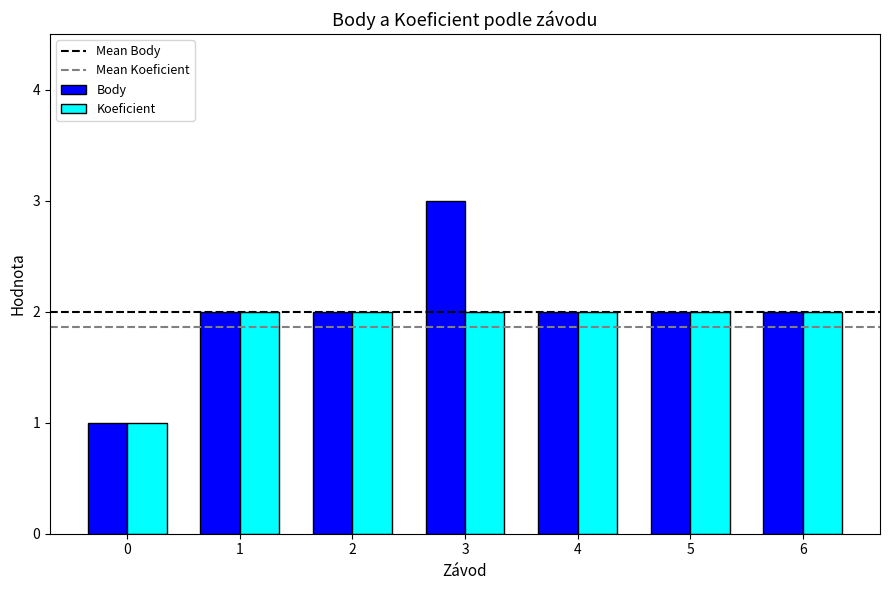

Which series has the largest total across all categories?

Body